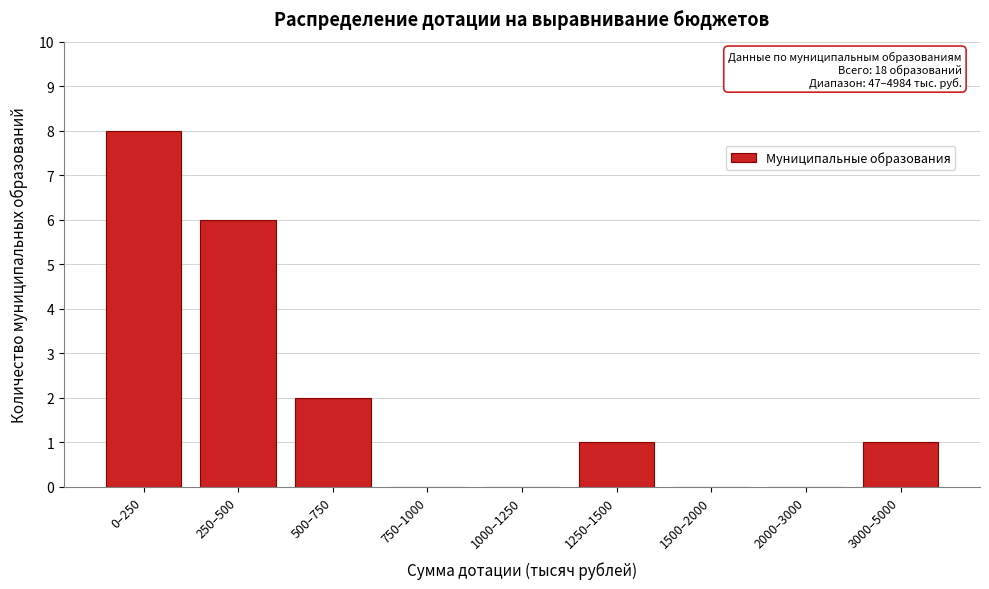

Reading left to right, extract all data points from this chart.

0–250=8	250–500=6	500–750=2	750–1000=0	1000–1250=0	1250–1500=1	1500–2000=0	2000–3000=0	3000–5000=1